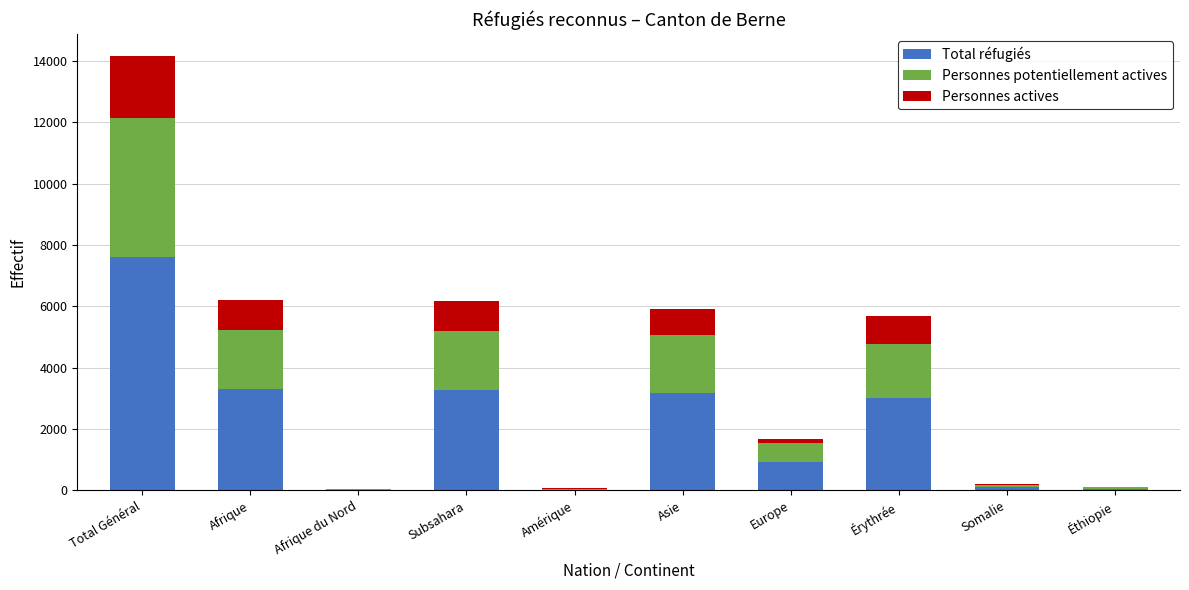

How many series are shown in this chart?

3